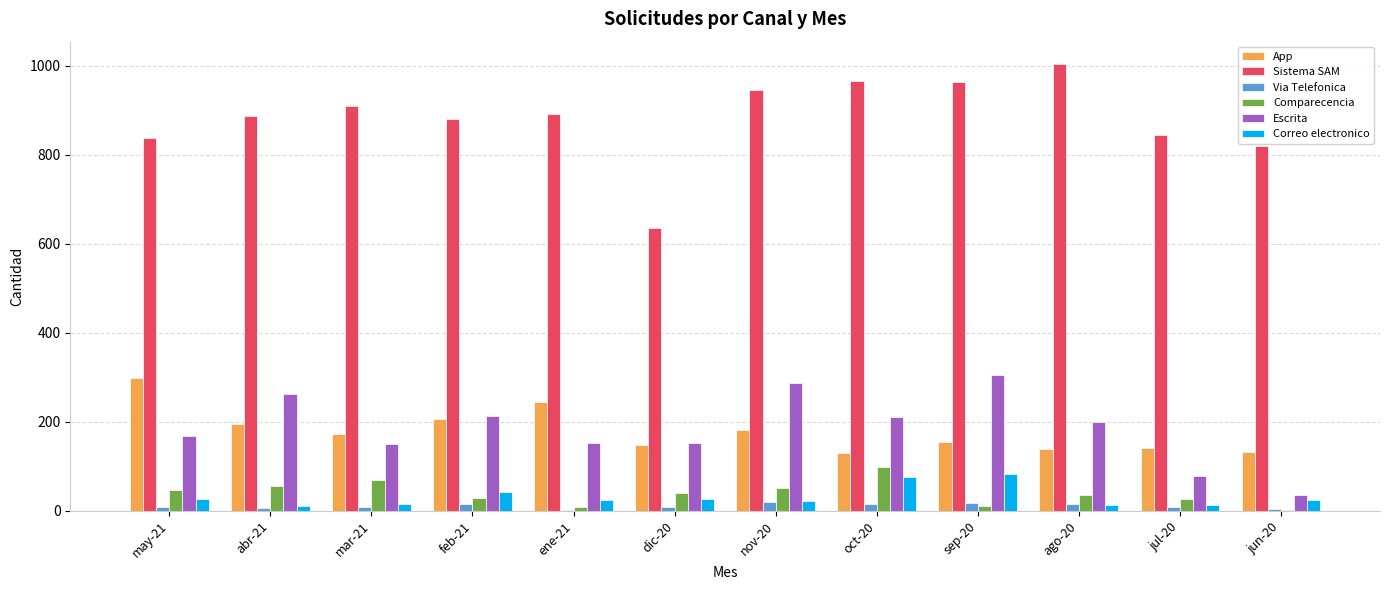

What are all the series names shown in the legend?

App, Sistema SAM, Via Telefonica, Comparecencia, Escrita, Correo electronico